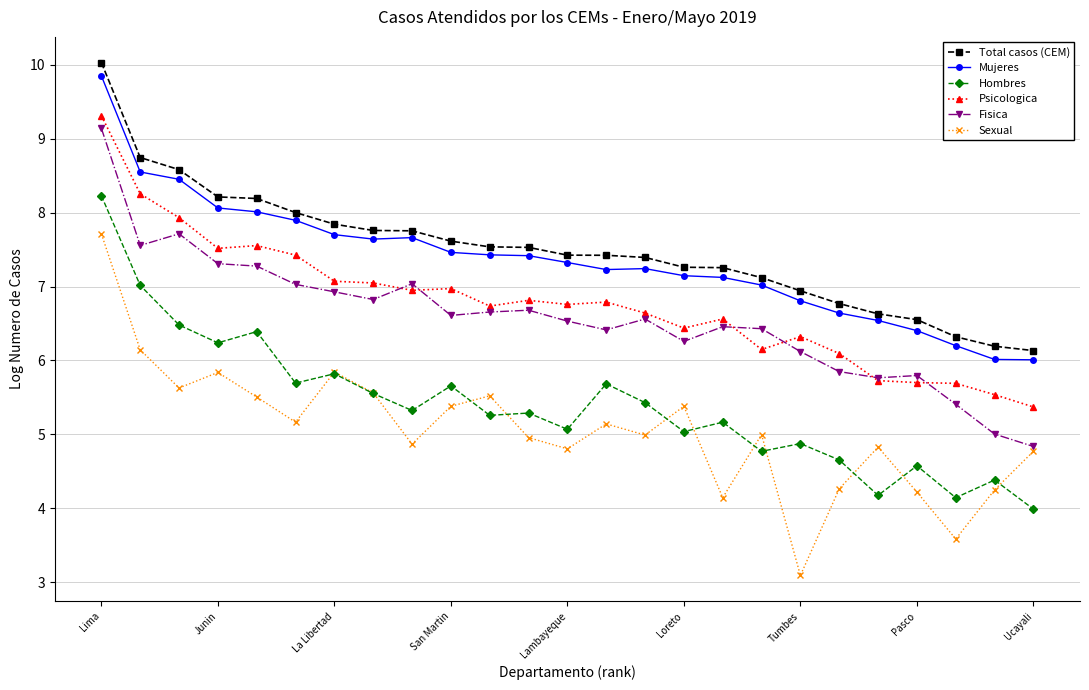

What is the smallest value displayed?

3.1